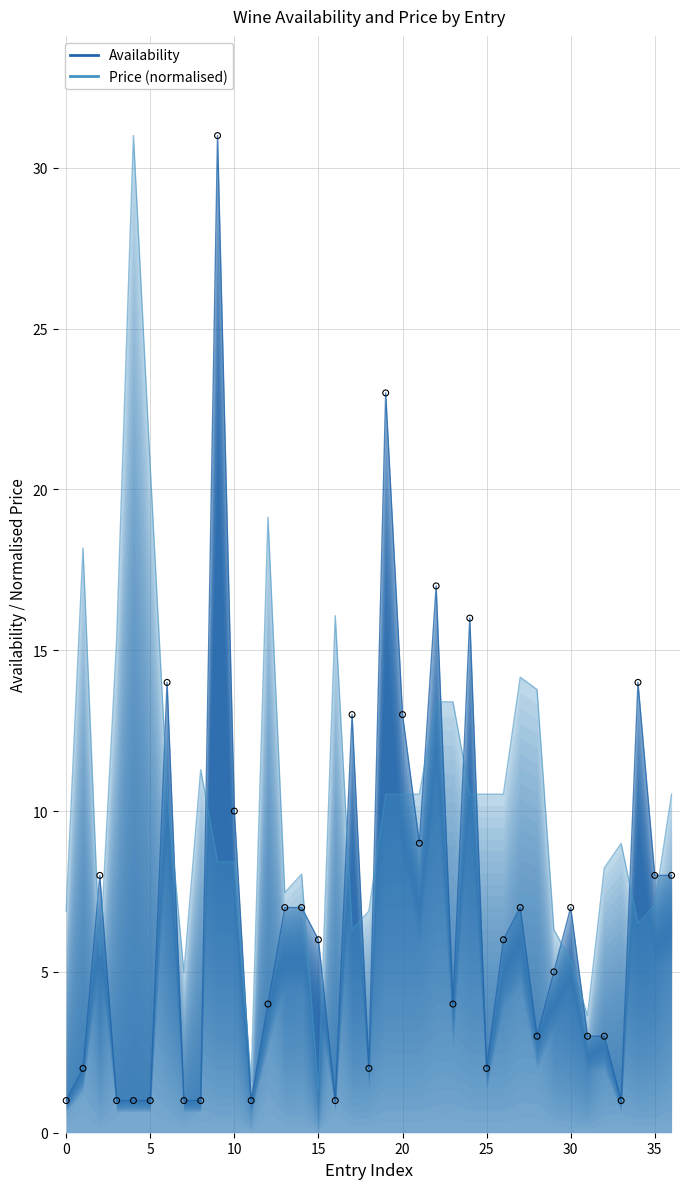

Which series contains the highest Y value?

Availability